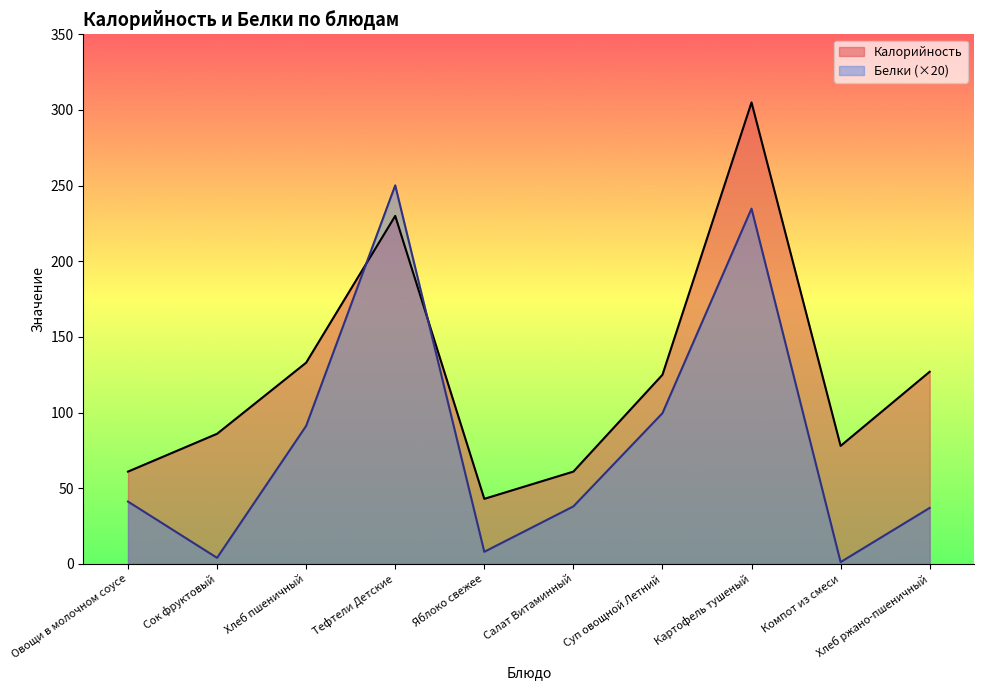

List the series in order of their peak value, lowest first.

Белки (×20), Калорийность